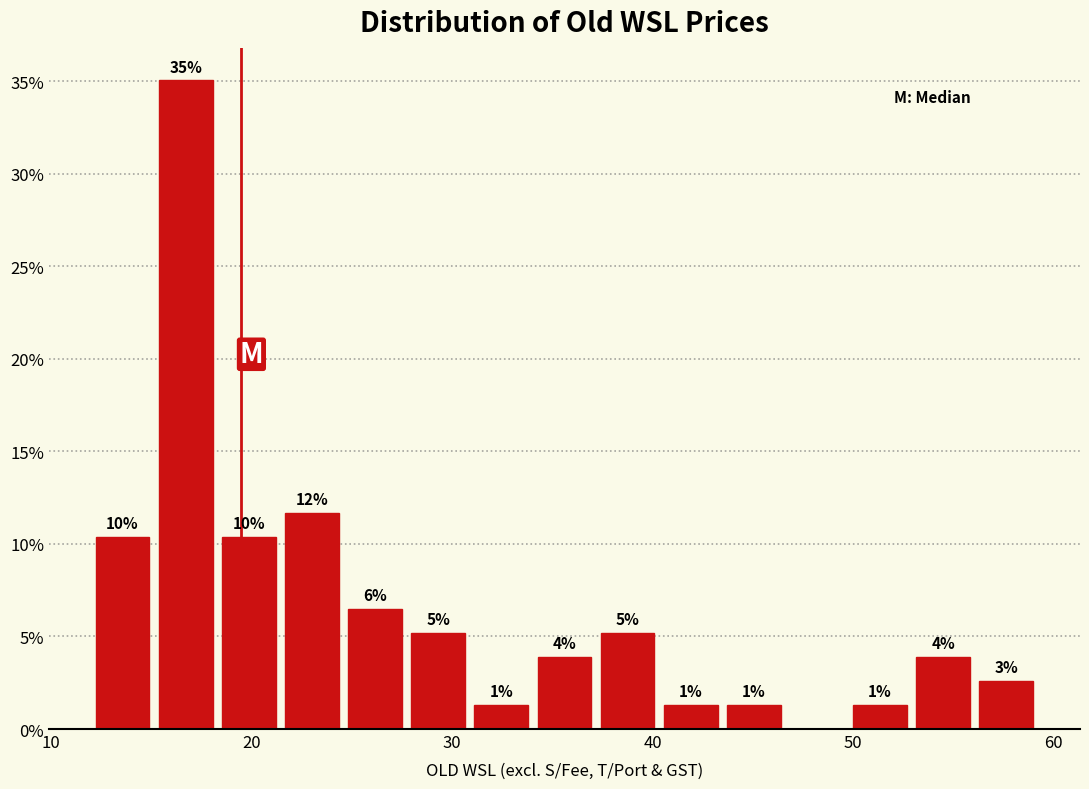

Around what value on the x-axis is the tallest bar? Give the approximate position of its centre, as read against the axis.

17